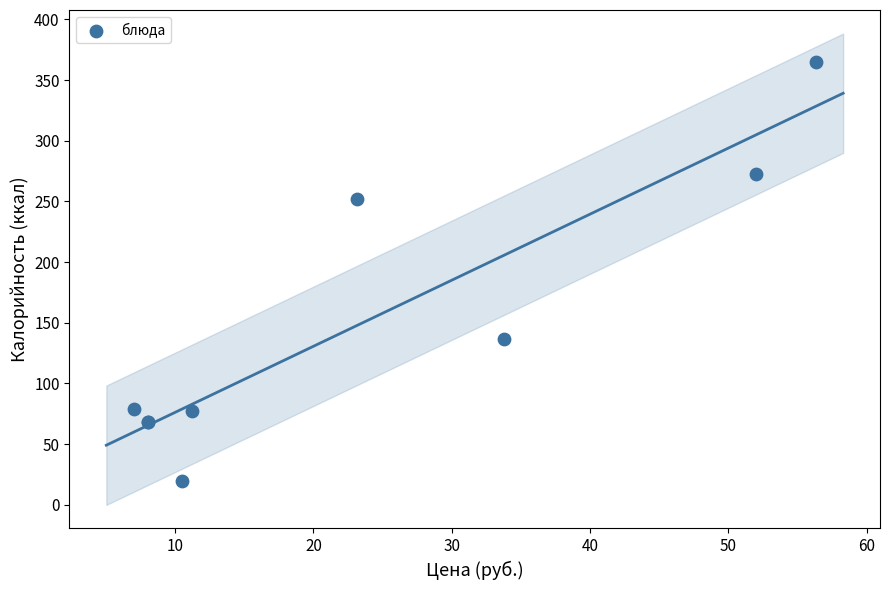

What Y value in the scatter plot is closest to 192?

137